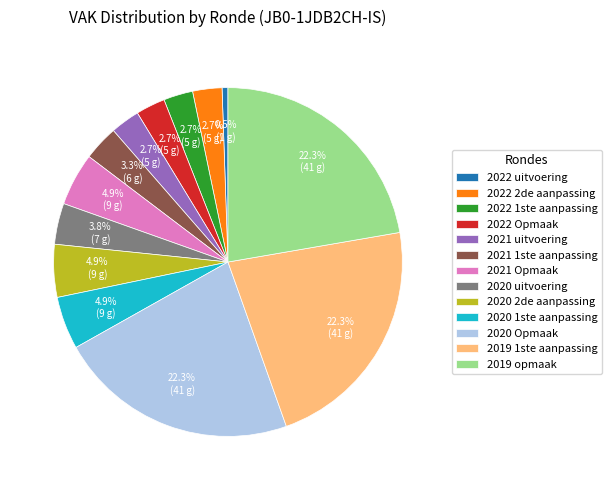

To the nearest percent, what is the average slice percentage?

8%